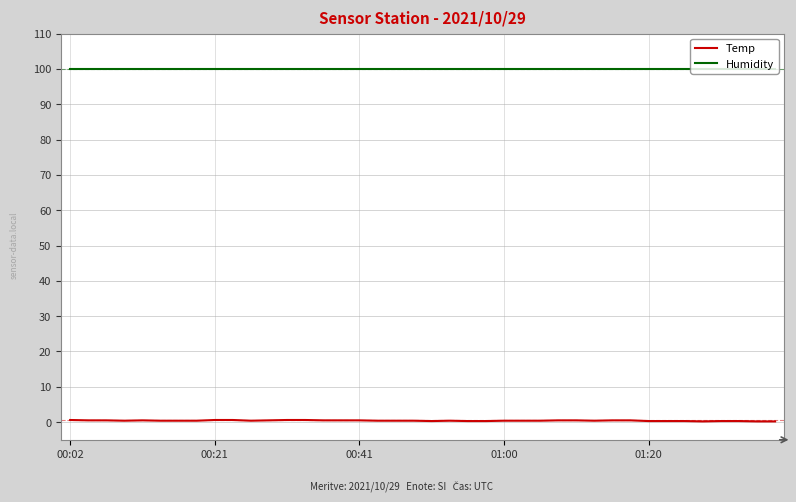

What is the greatest value displayed?

99.9